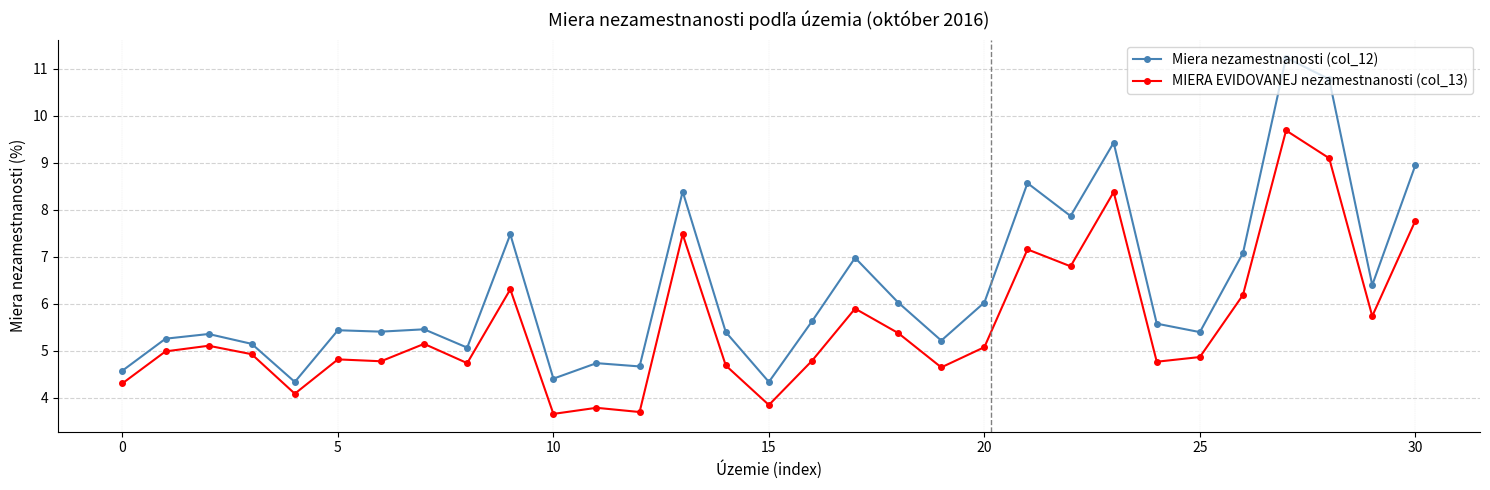

Does the chart have visible grid lines?

Yes